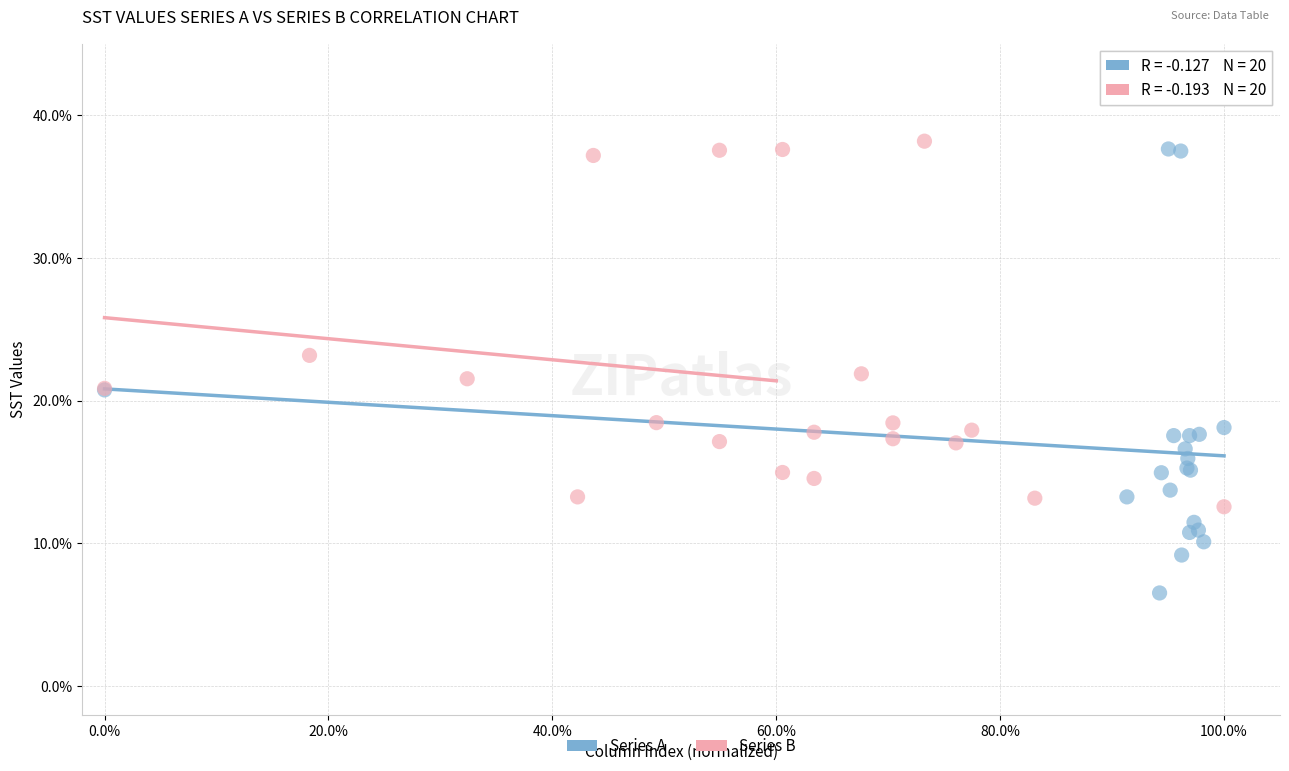

What are all the series names shown in the legend?

Series A, Series B